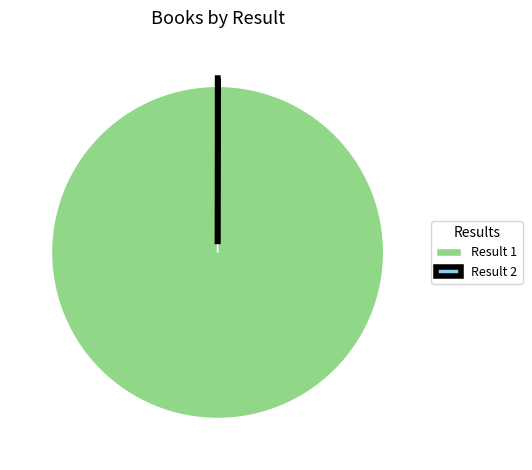

Which slice is the largest?

Result 1